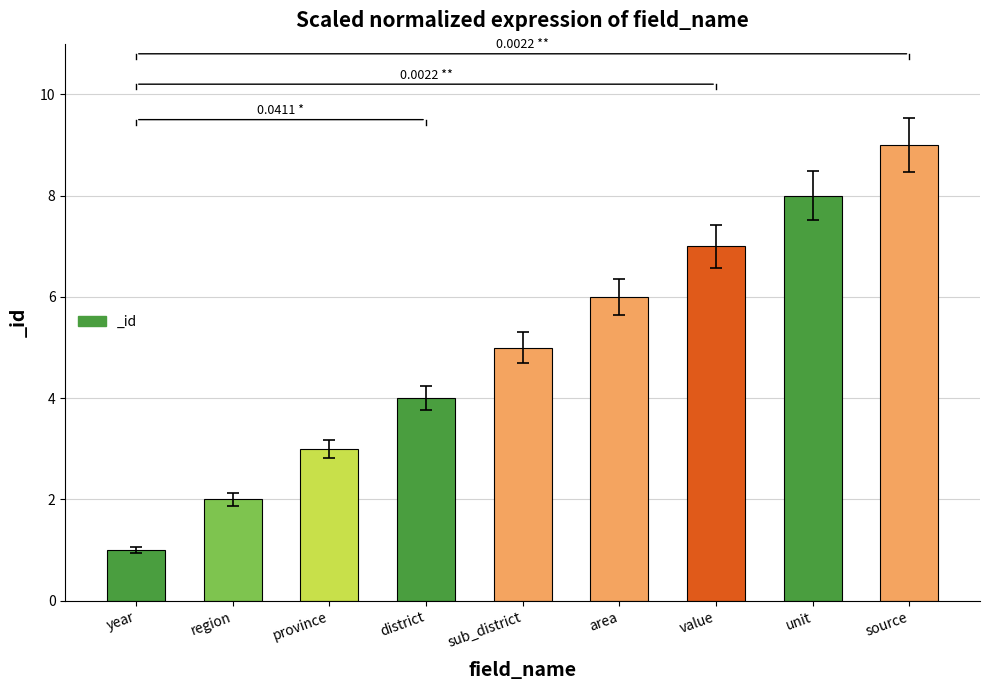

What is the difference between the second highest and second lowest values?

6